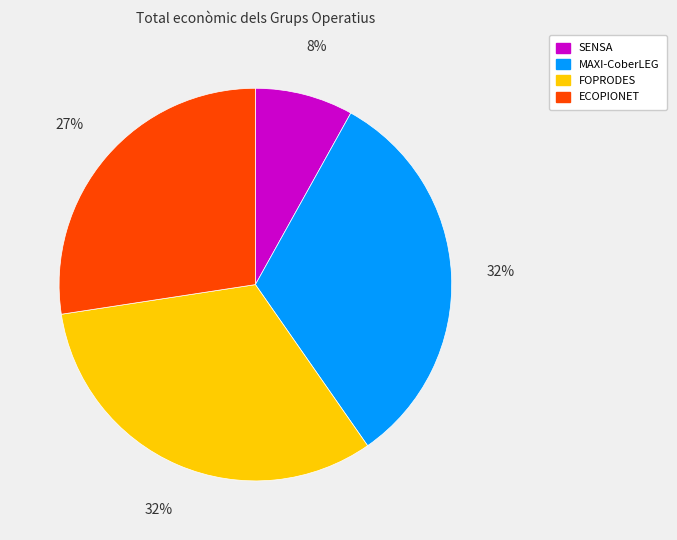

True or false: MAXI-CoberLEG accounts for 24% of the total.

False